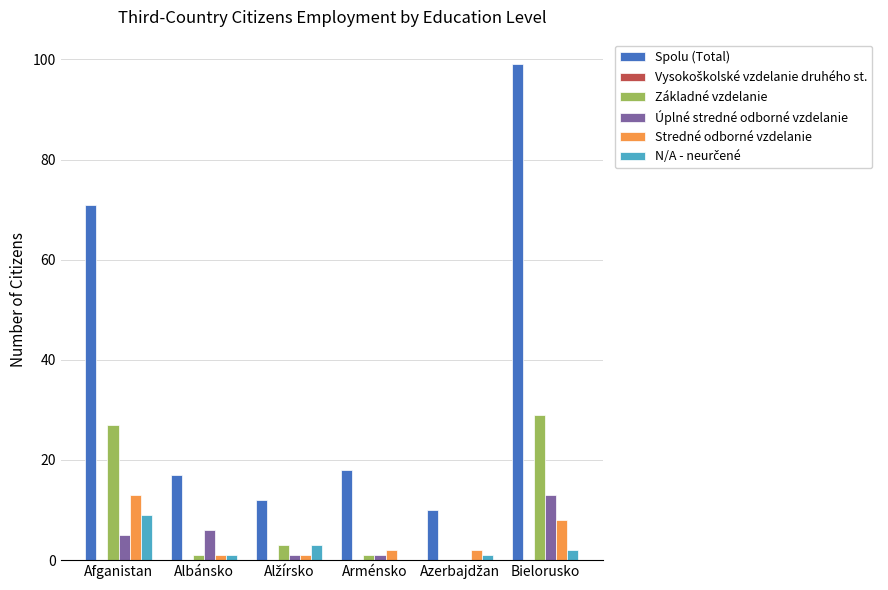

Is it true that Spolu (Total) equals 114 at Afganistan?

False